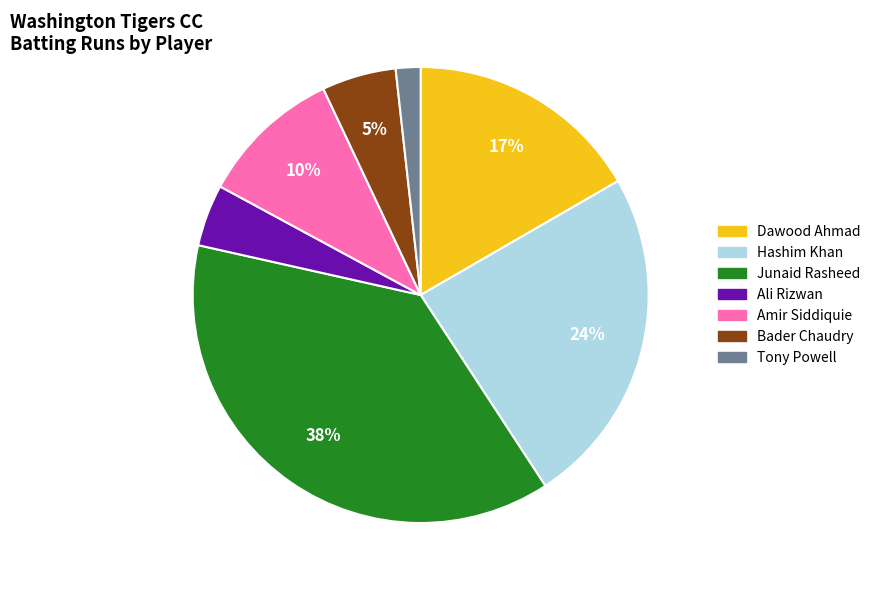

Does any single category account for the majority?

No